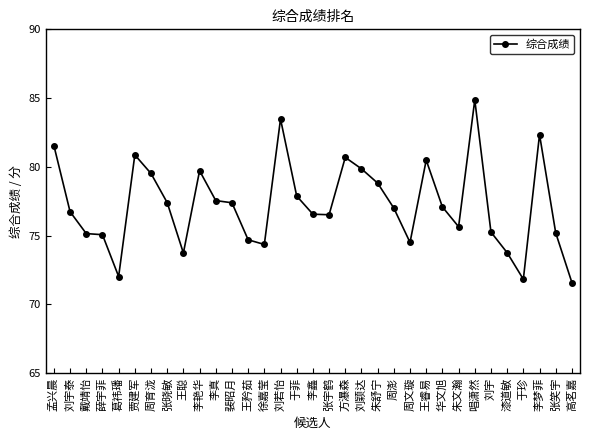

What is the difference between the maximum and minimum values?

13.3